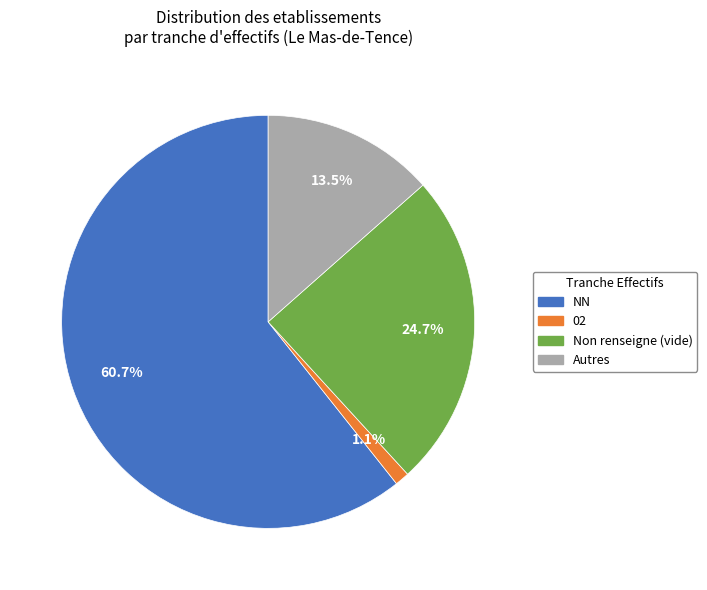

Is there a majority slice in this chart?

Yes